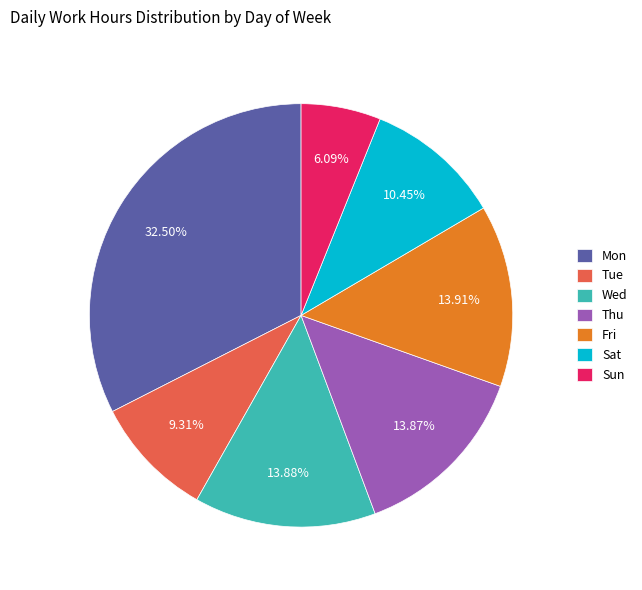

Count the number of slices in the pie.

7